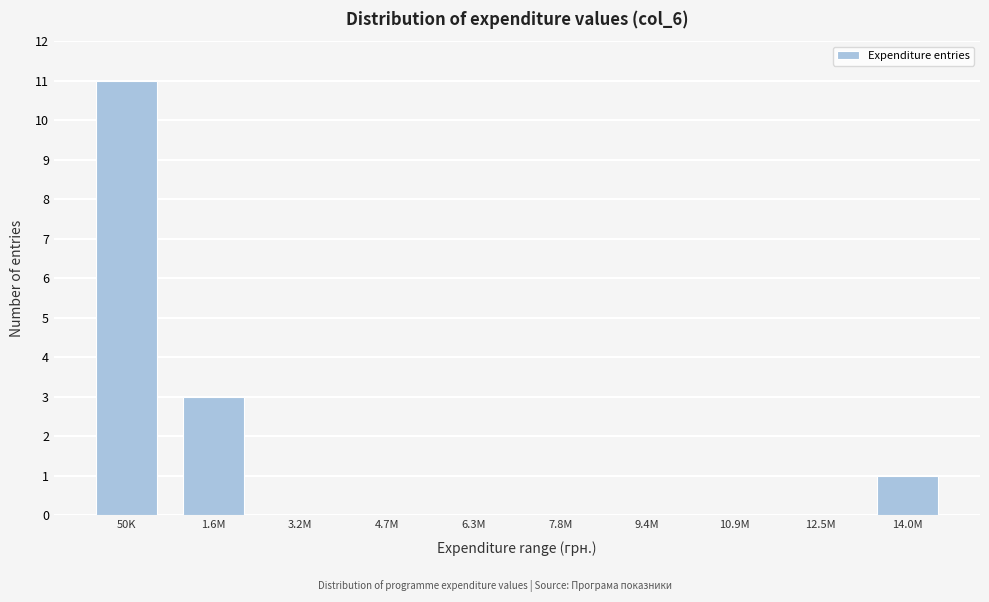

Reading right to left, transcribe all the data shown in this chart.

14.0M=1	12.5M=0	10.9M=0	9.4M=0	7.8M=0	6.3M=0	4.7M=0	3.2M=0	1.6M=3	50K=11